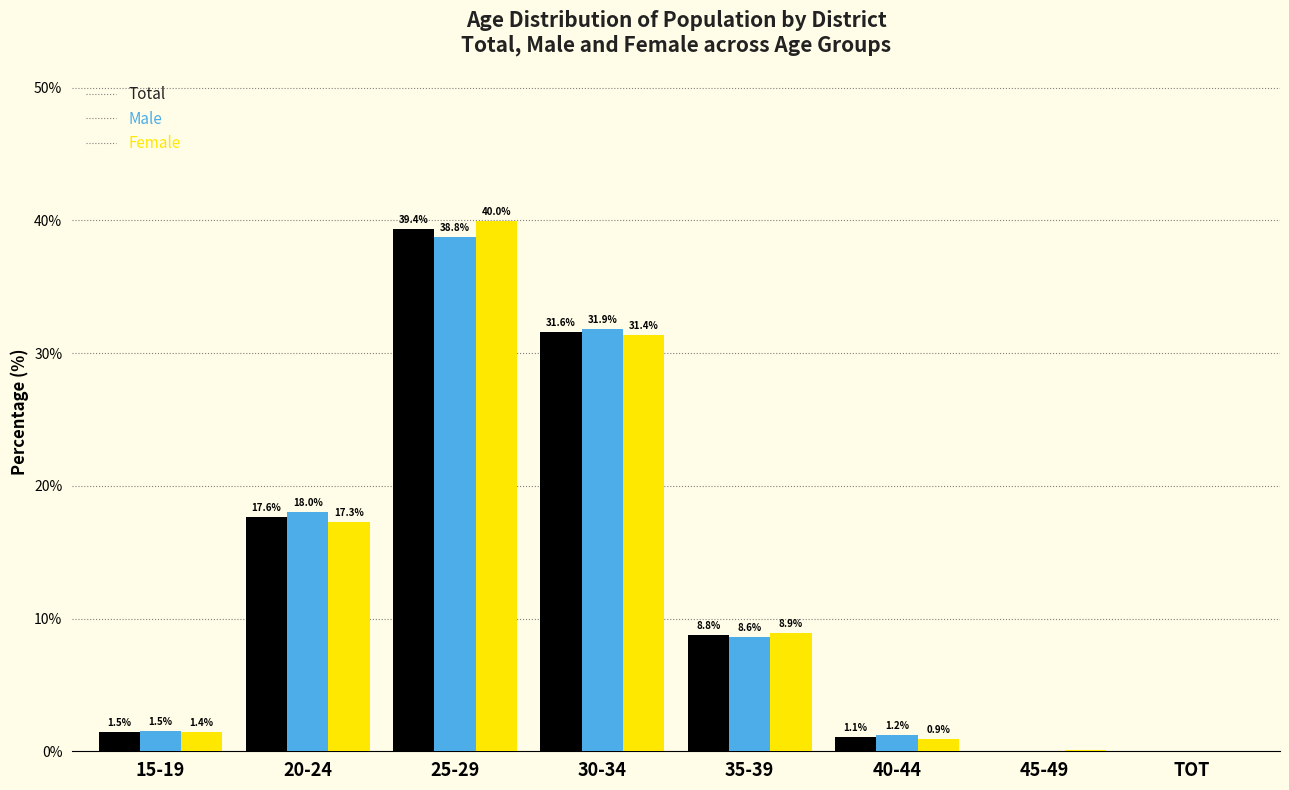

What is the sum of the Male values at 30-34 and TOT?

31.9